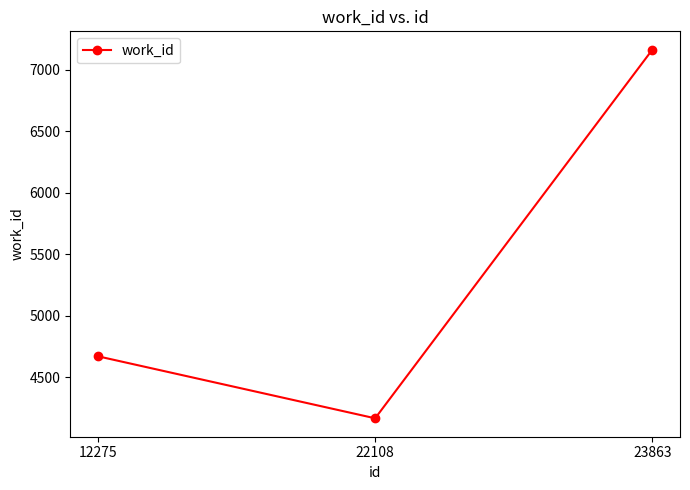

How many values are between 4167 and 7163?

3